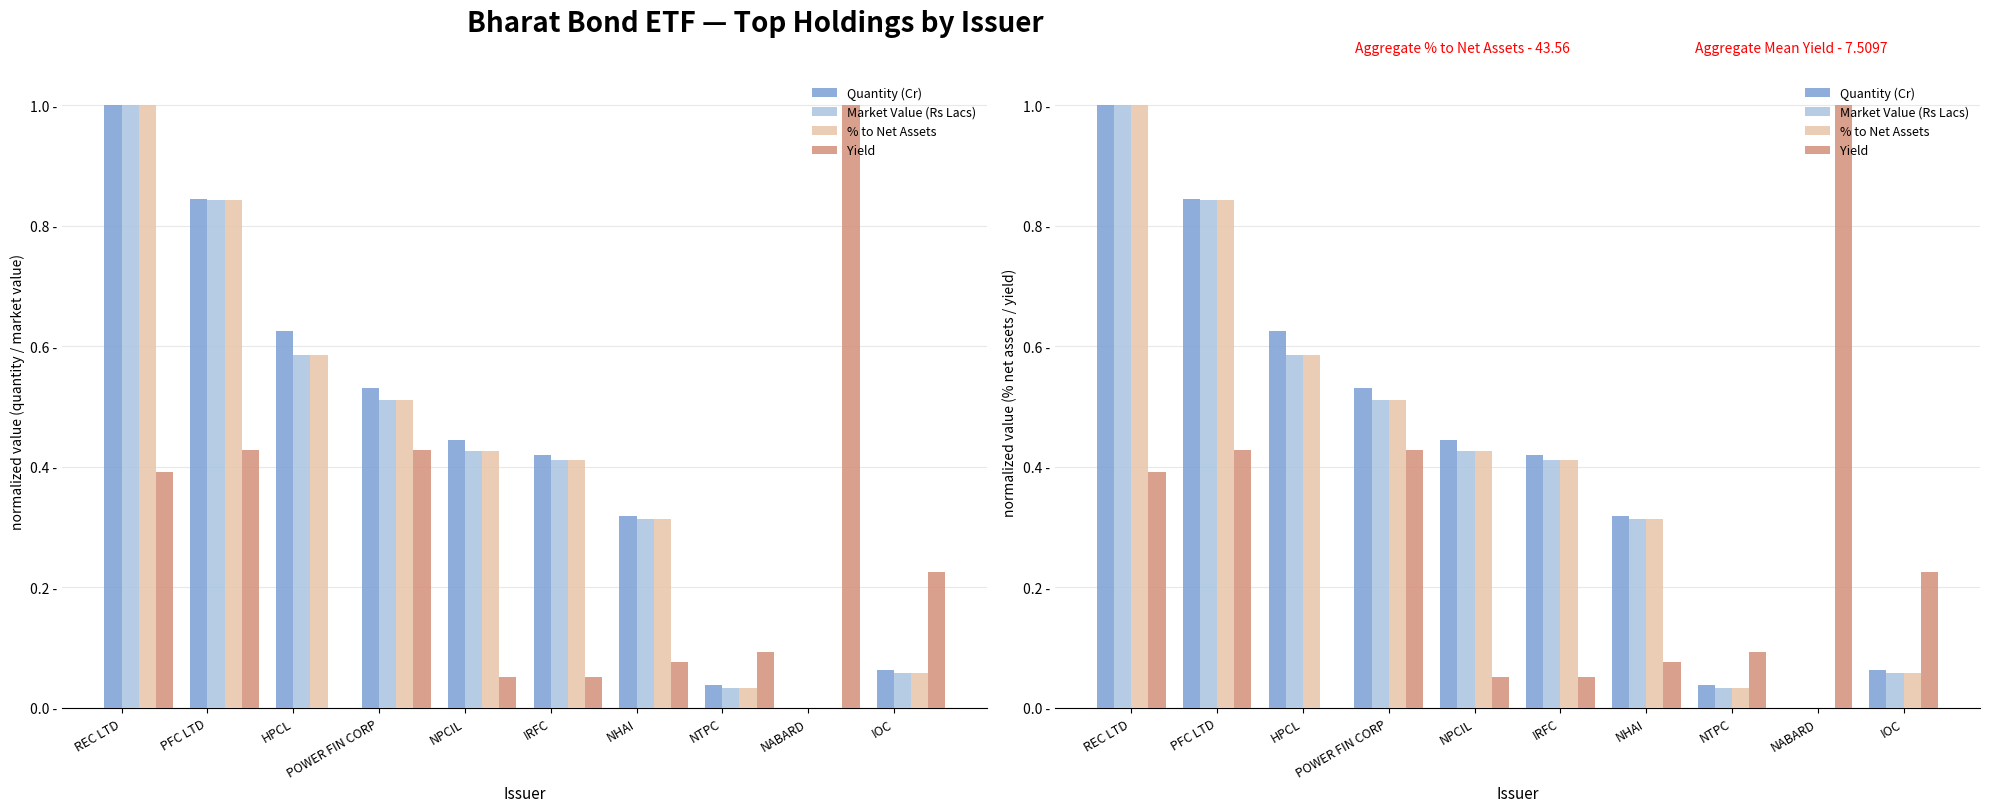

What is the difference between the Yield values at PFC LTD and NPCIL?

0.4